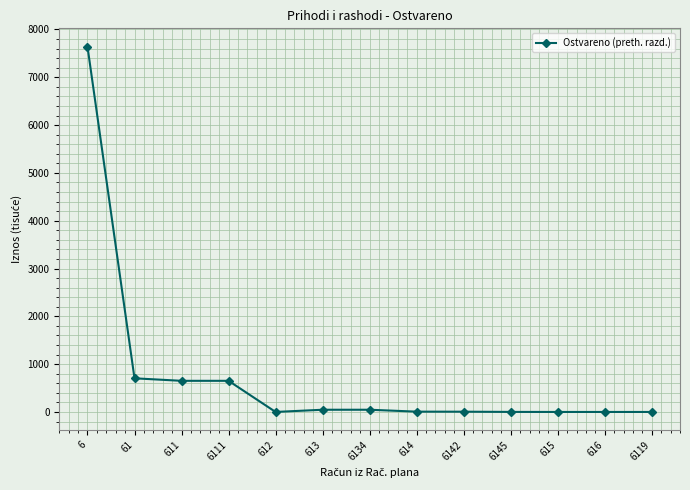

The value at 6119 is 0.0. True or false?

True